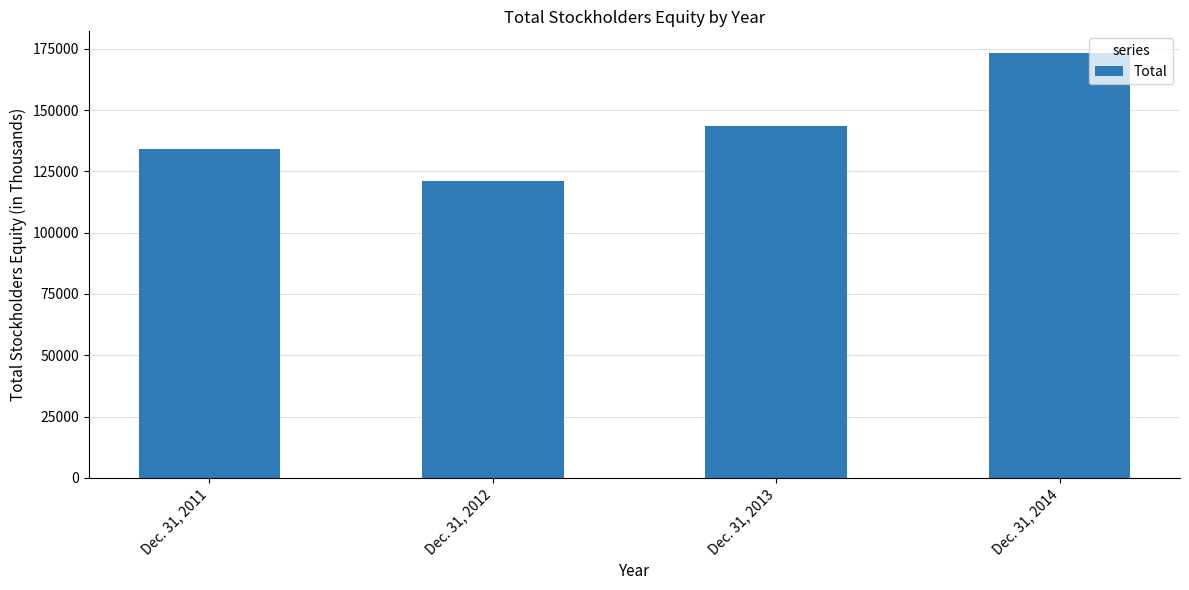

What is the average value?

142978